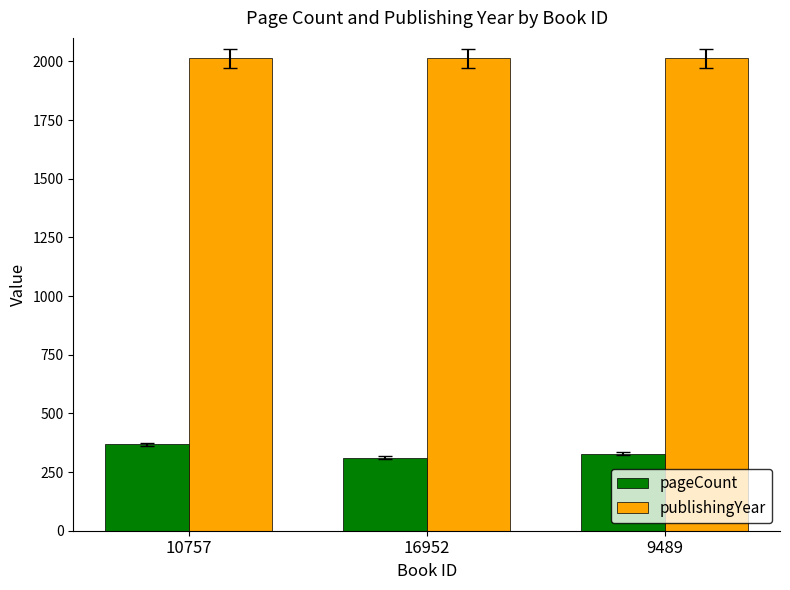

What are all the series names shown in the legend?

pageCount, publishingYear